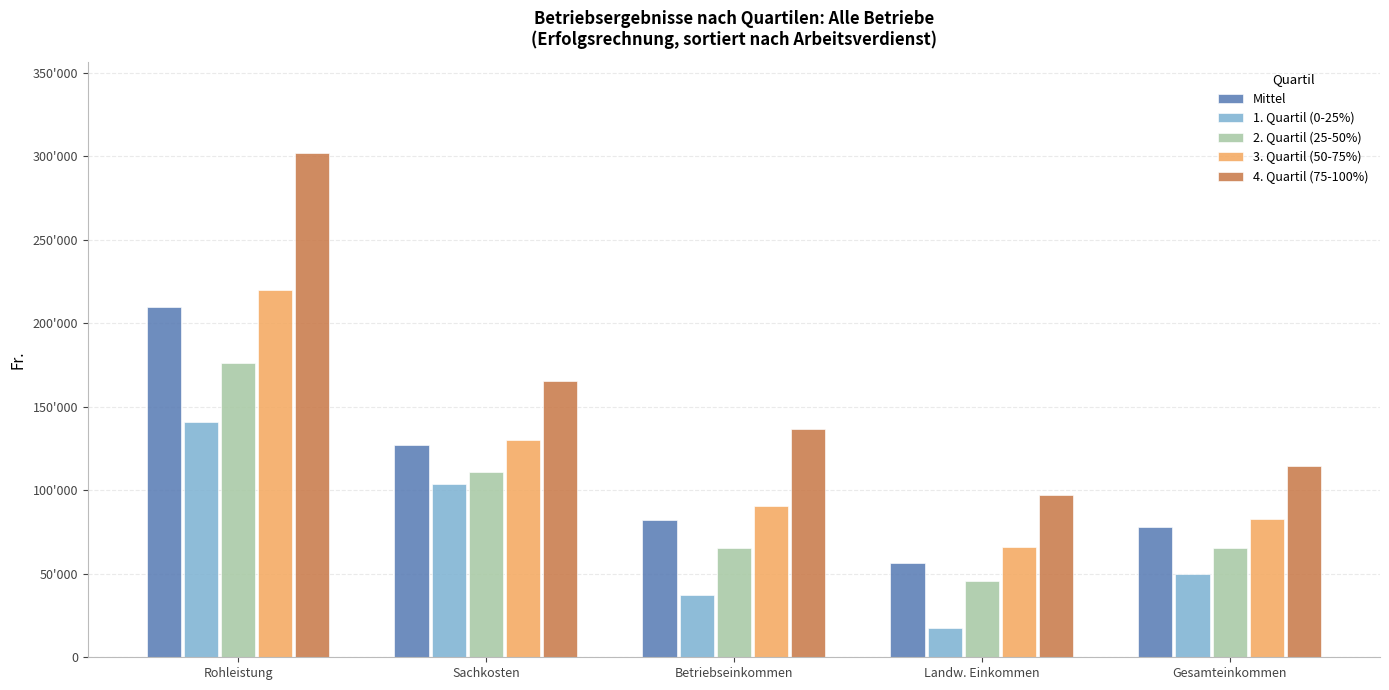

What are all the series names shown in the legend?

Mittel, 1. Quartil (0-25%), 2. Quartil (25-50%), 3. Quartil (50-75%), 4. Quartil (75-100%)